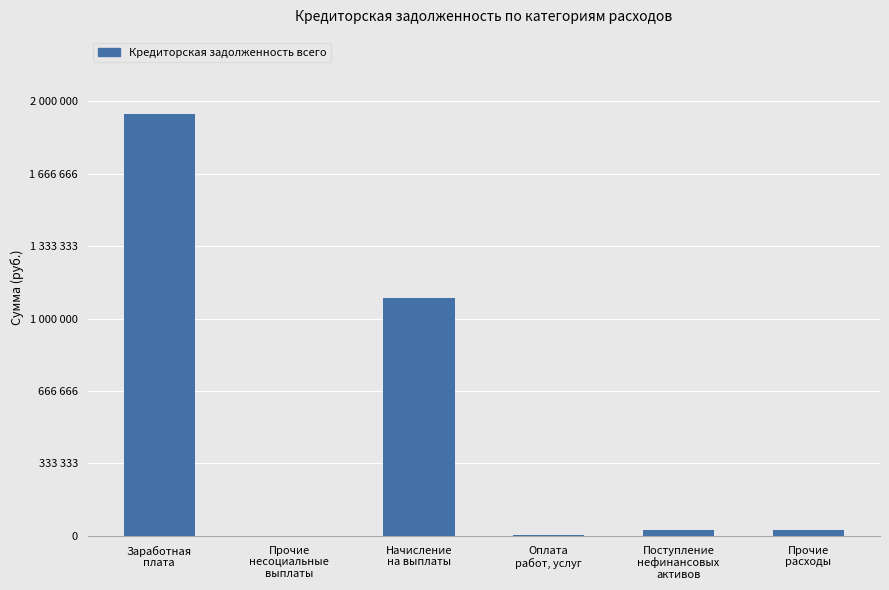

Is it true that the value at Начисление
на выплаты is 1095456.7?

True